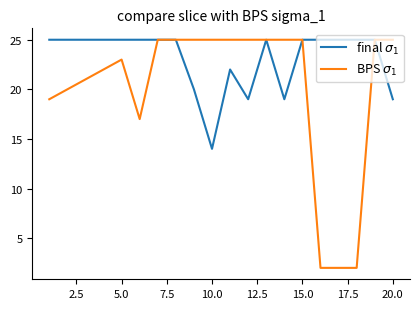

What is the maximum value shown in the chart?

25